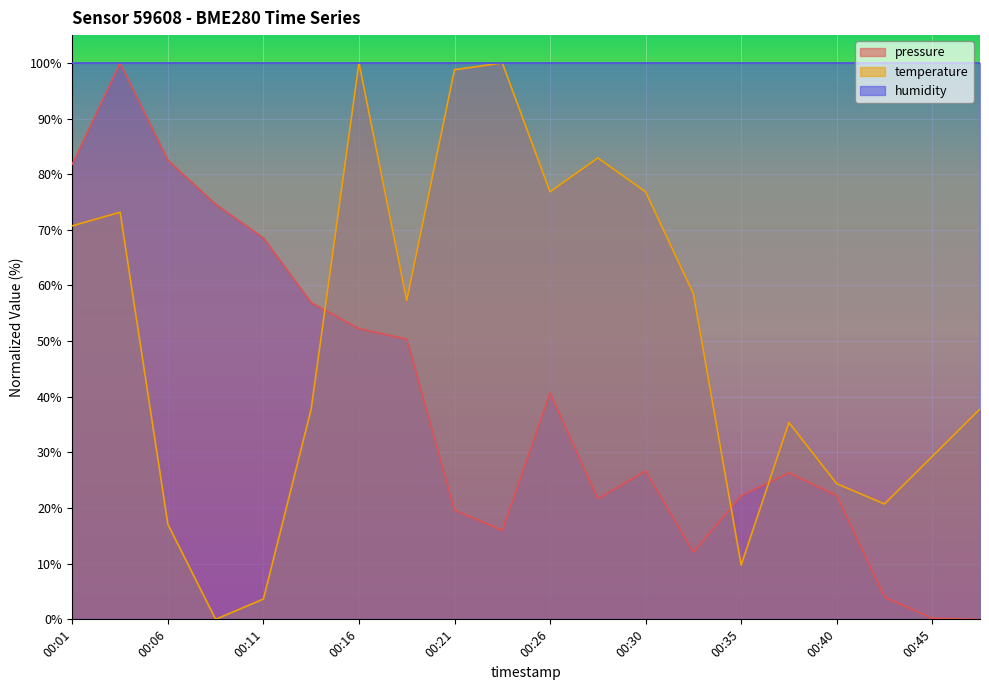

How many lines are shown in the chart?

3